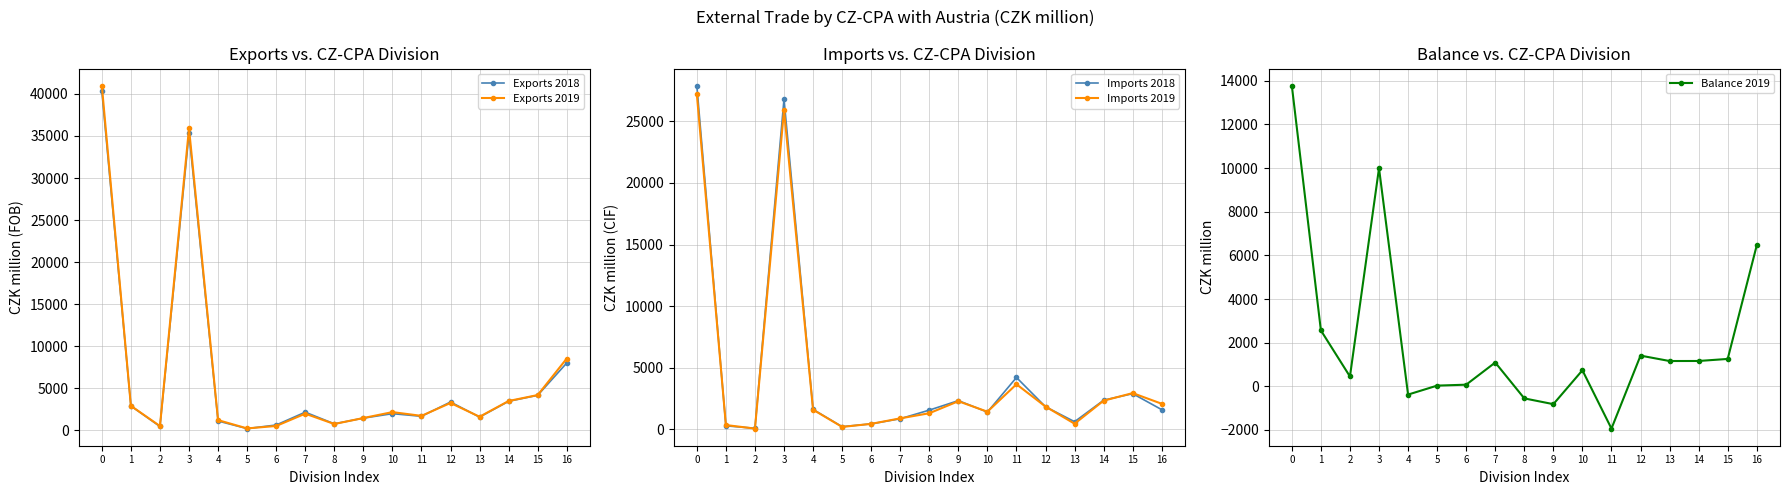

The value of Exports 2018 at 0 is 40347. True or false?

True